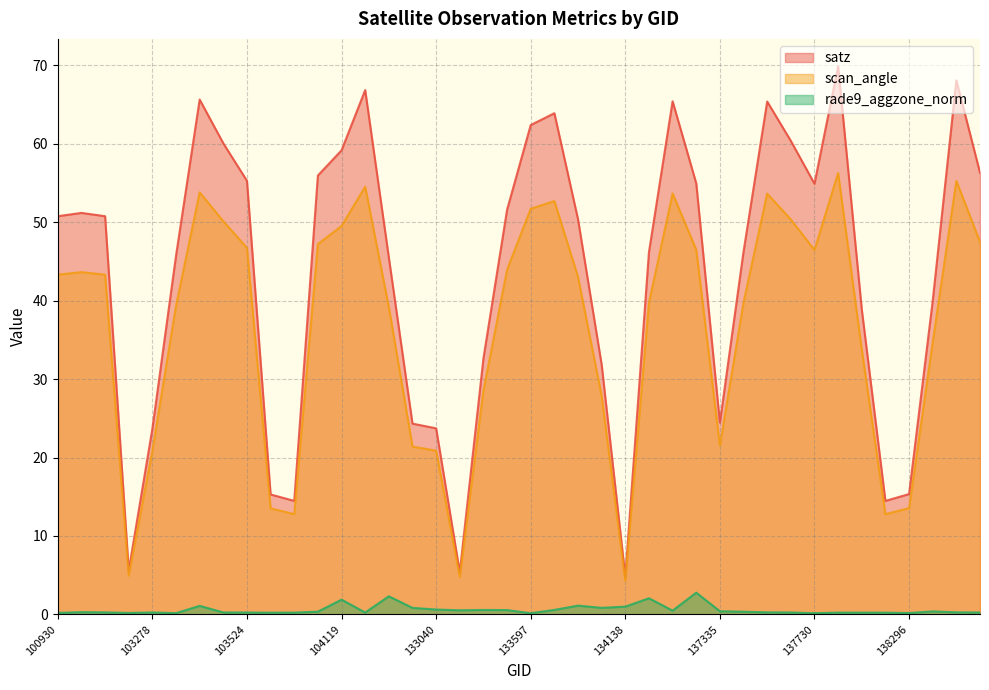

The value of satz at 102792 is 51.2. True or false?

True